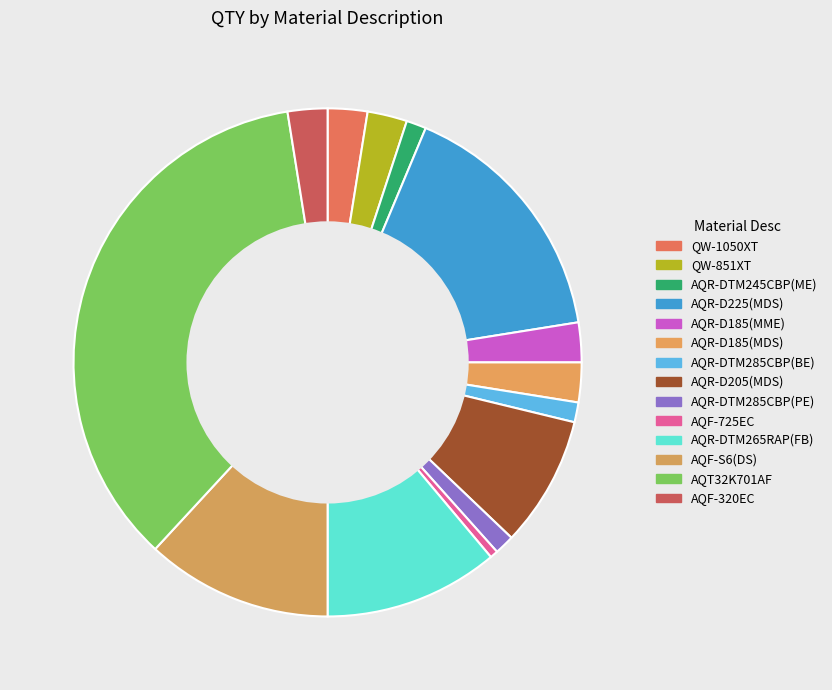

Which has a higher value, AQR-D185(MDS) or AQR-DTM265RAP(FB)?

AQR-DTM265RAP(FB)